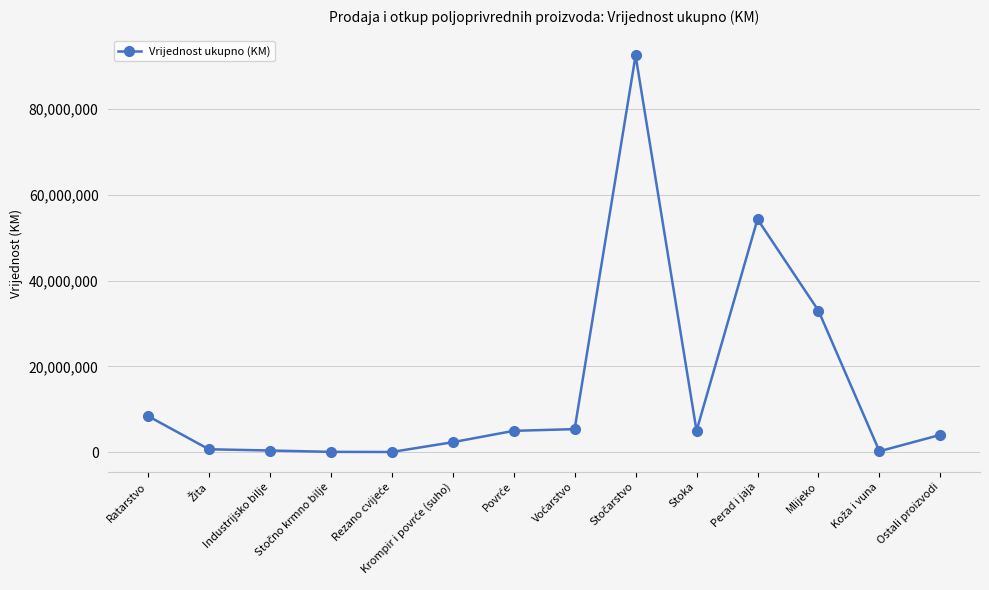

Between Ratarstvo and Mlijeko, which is larger?

Mlijeko